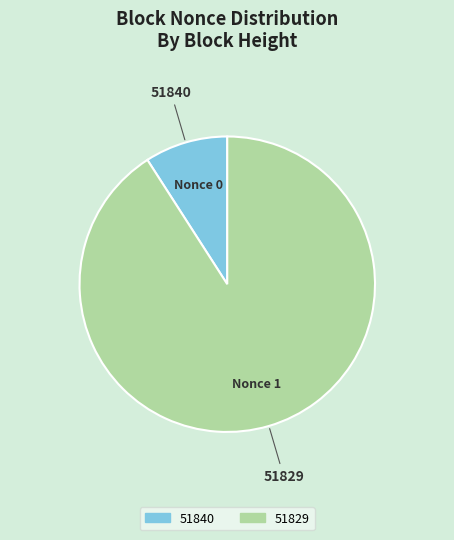

Which has a higher value, 51829 or 51840?

51829